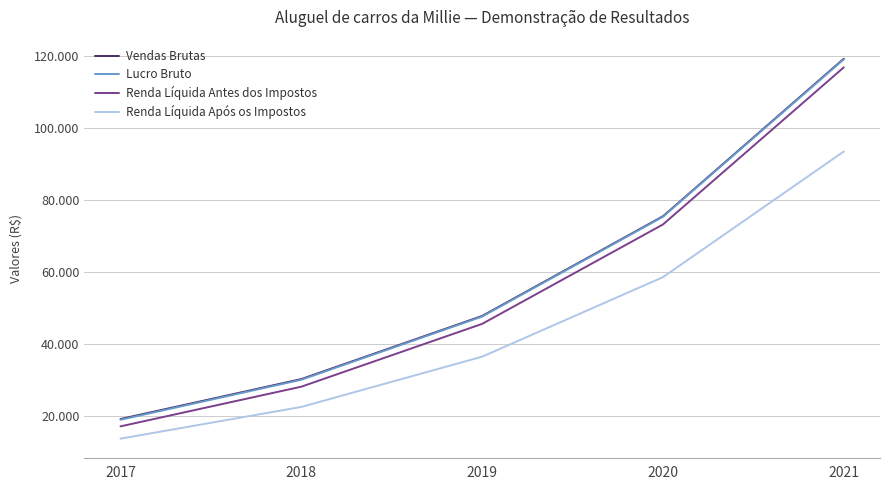

Does the chart display data point markers on the line(s)?

No